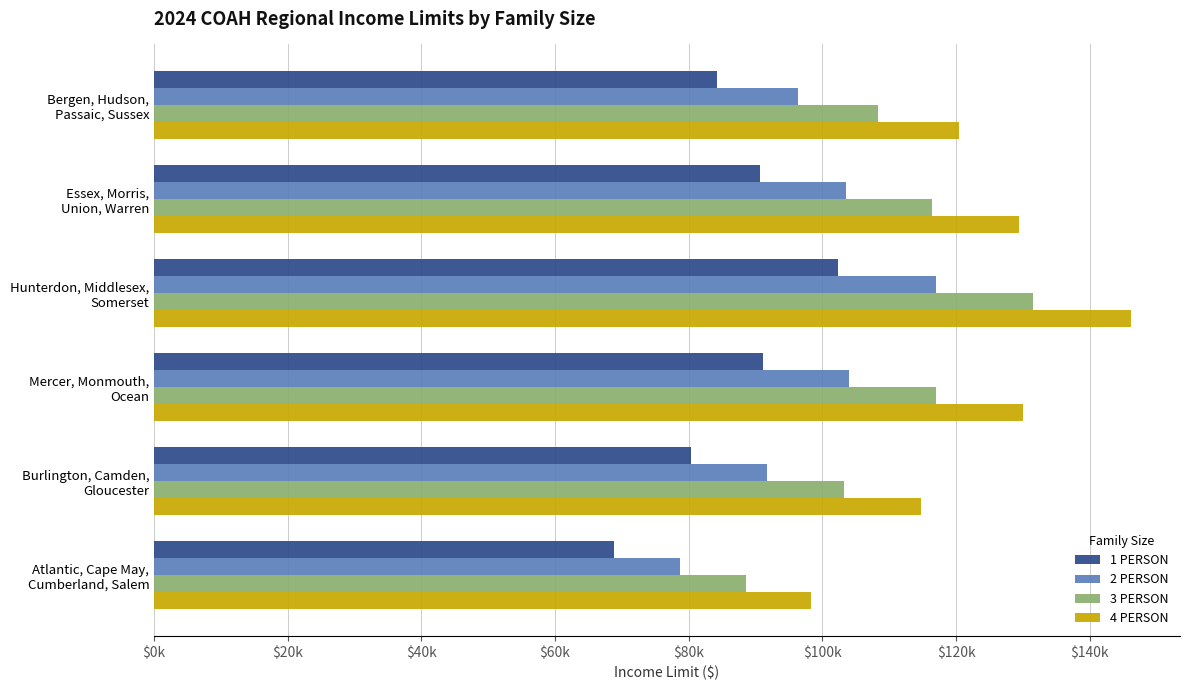

At which category is the sum across all series the highest?

Hunterdon, Middlesex,
Somerset